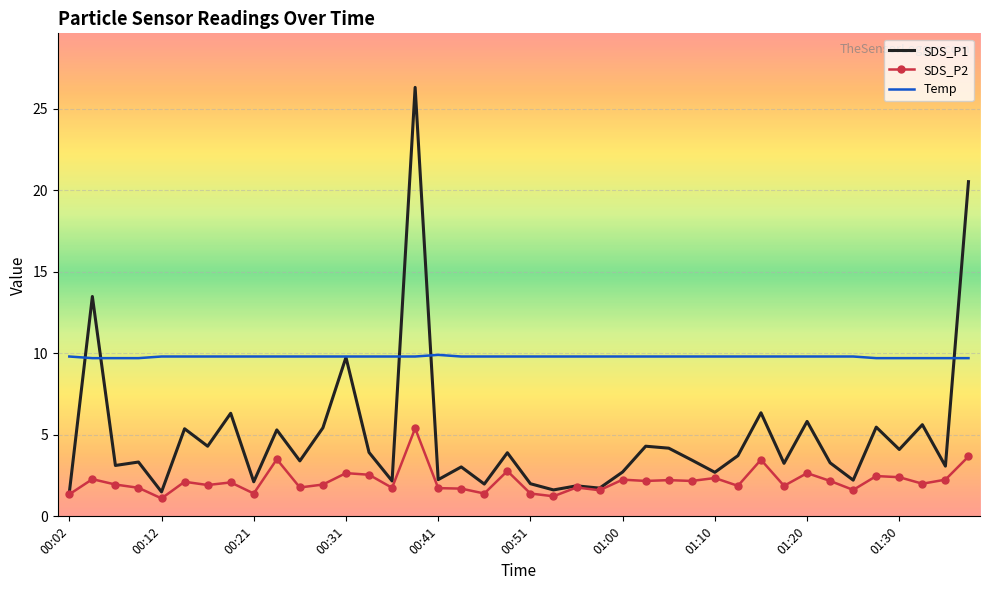

What is the minimum value for Temp?

9.7